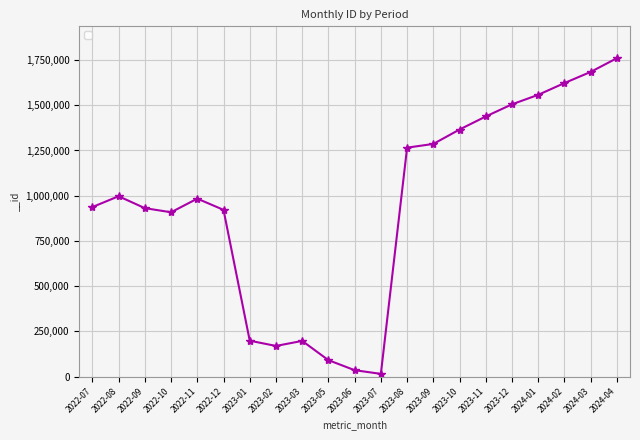

What is the smallest value displayed?

15658